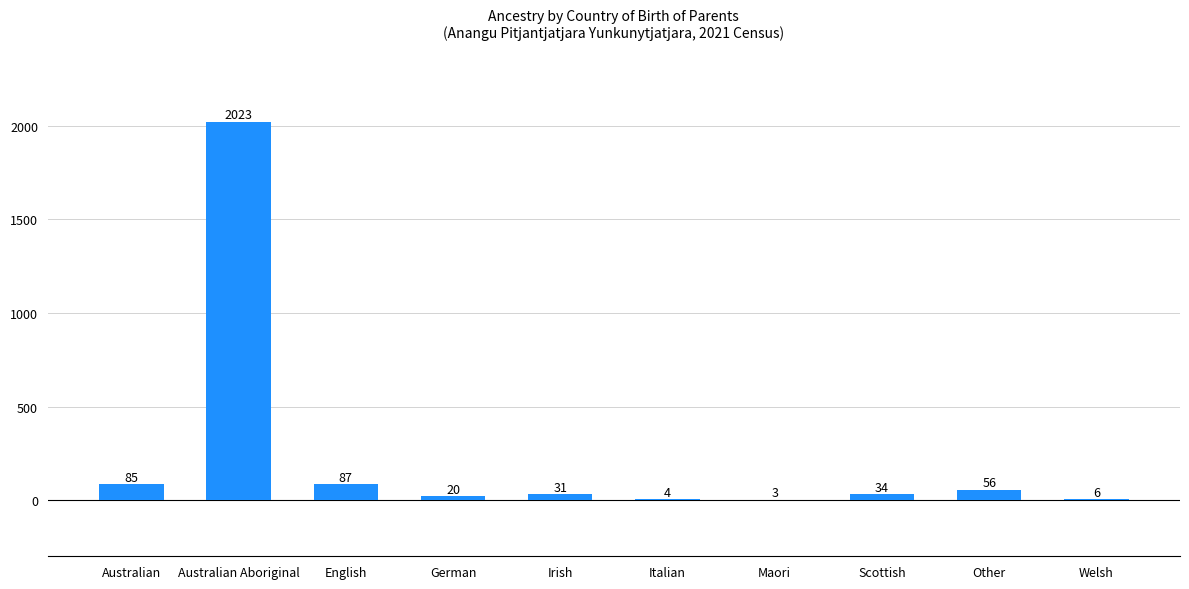

What is the greatest value displayed?

2023